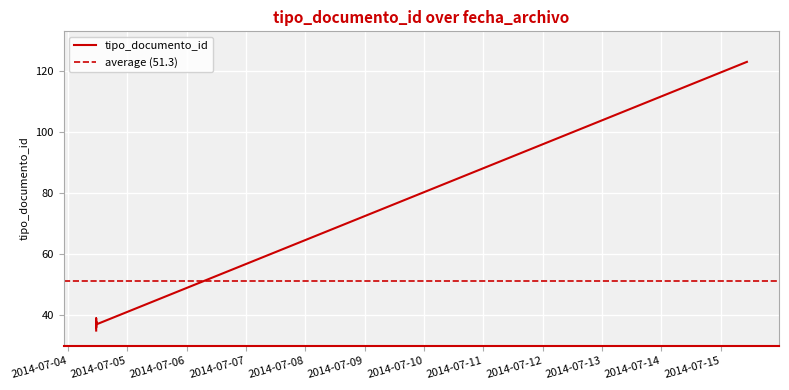

Where does the data first go above 38?

2014-07-04 11:28:56